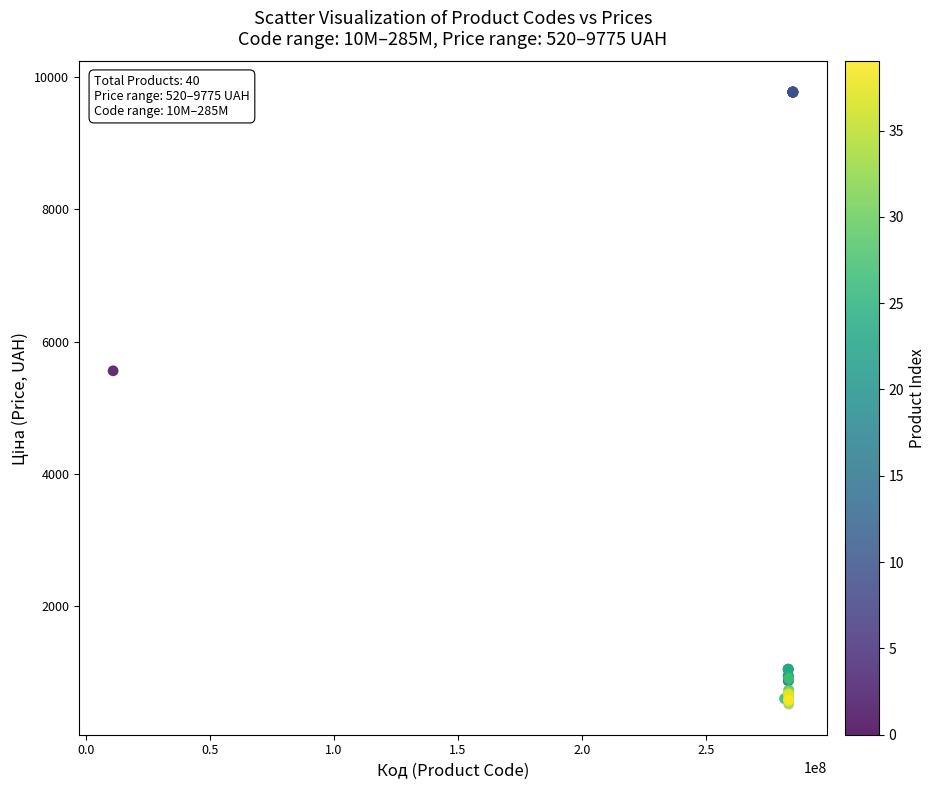

What Y value in the scatter plot is closest to 5148?

5560.3